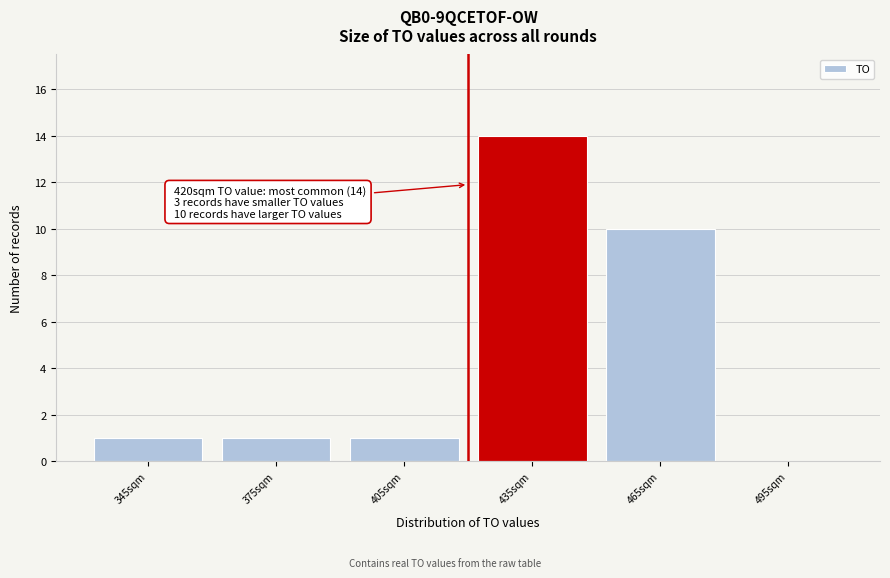

Over which range of the x-axis is the bar tallest?

420 to 450